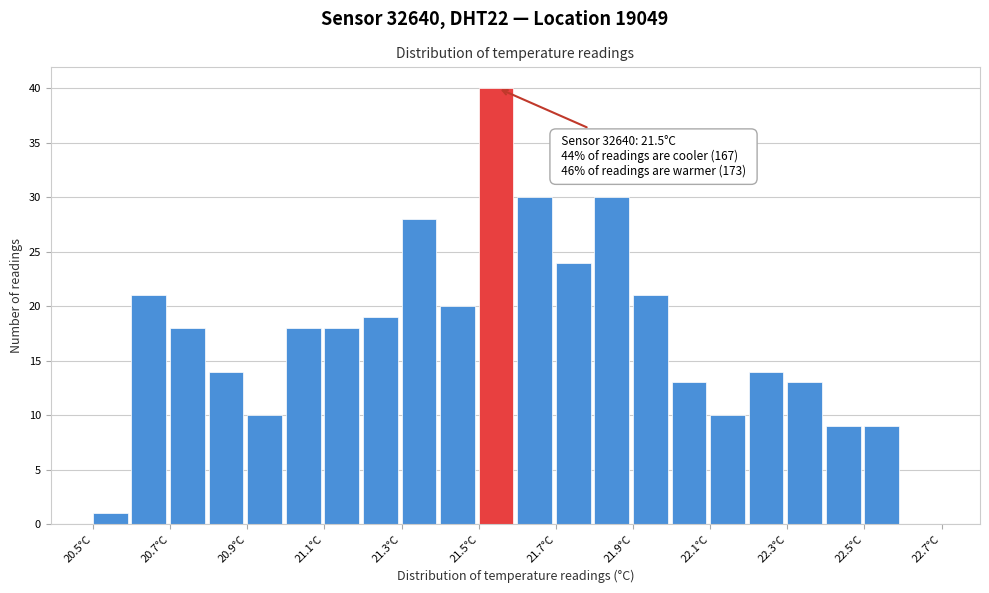

Which range on the x-axis has the tallest bar?

21.5 to 21.6